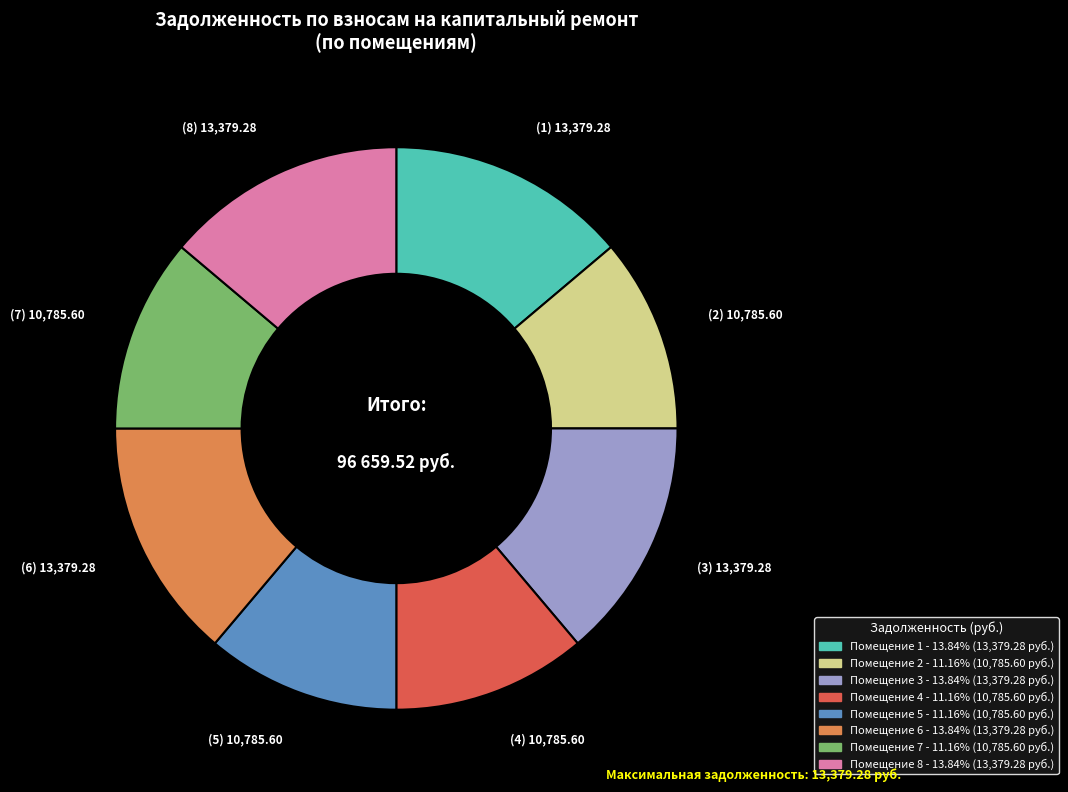

Does any single category account for the majority?

No